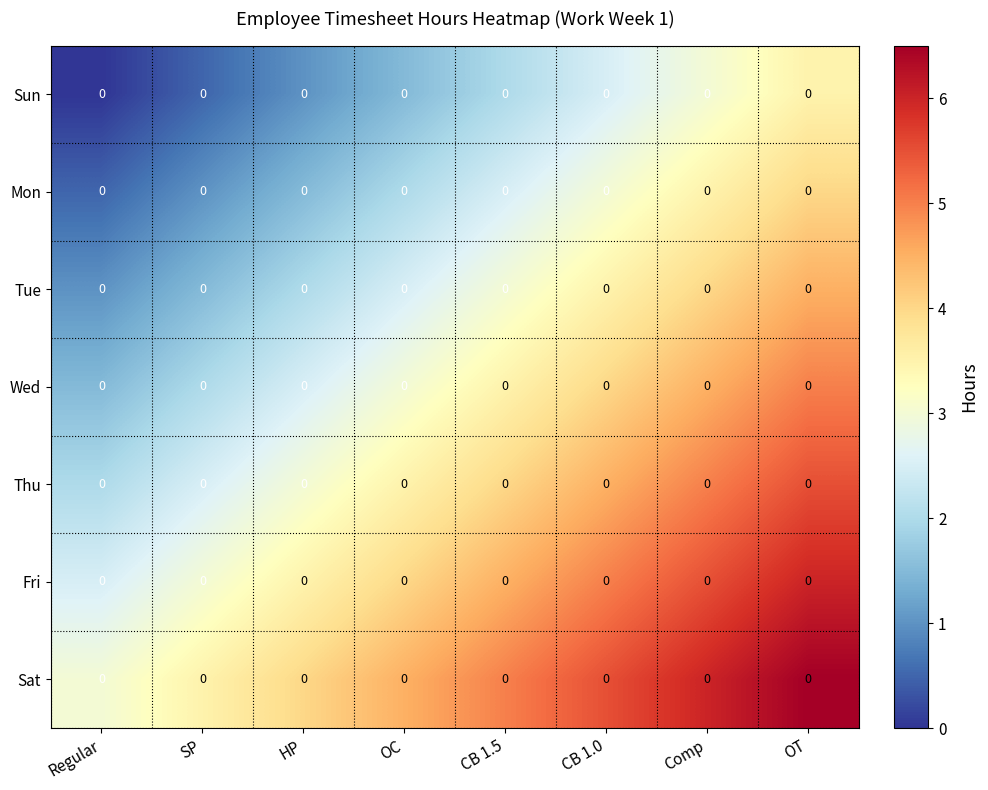

Between OT and SP, which is larger?

OT